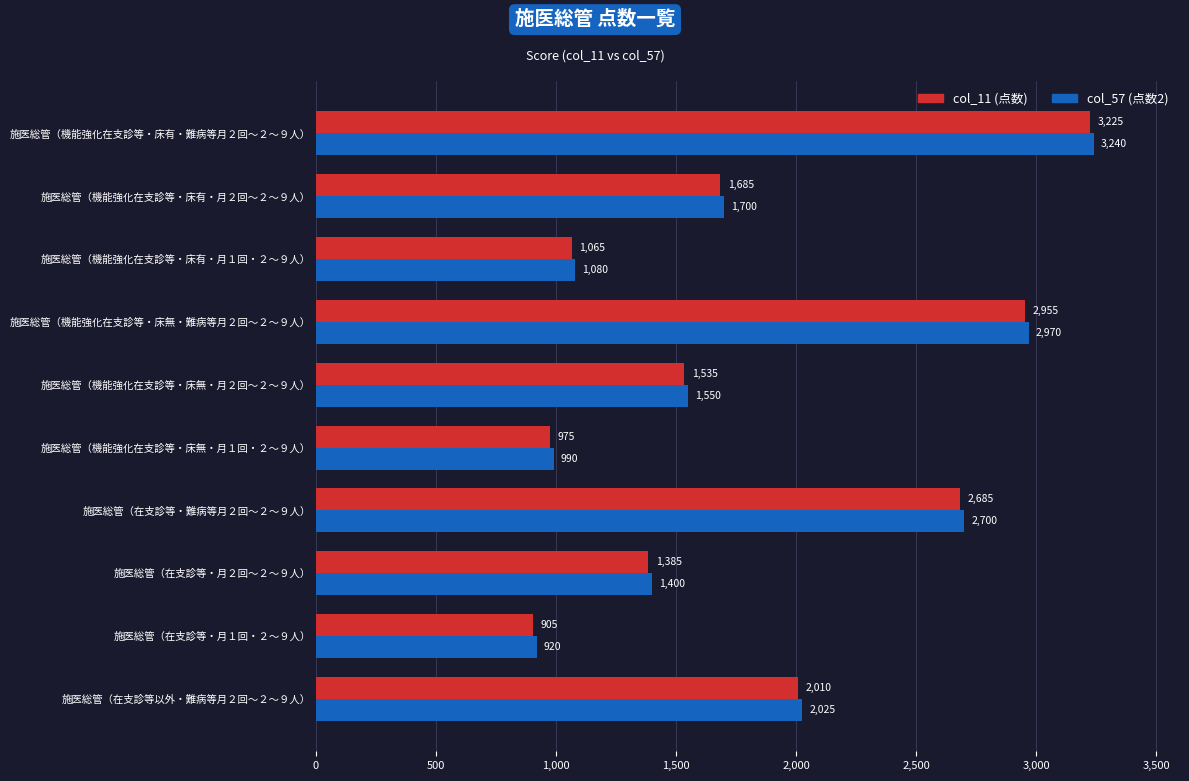

List the series in order of their overall mean, highest first.

col_57 (点数2), col_11 (点数)